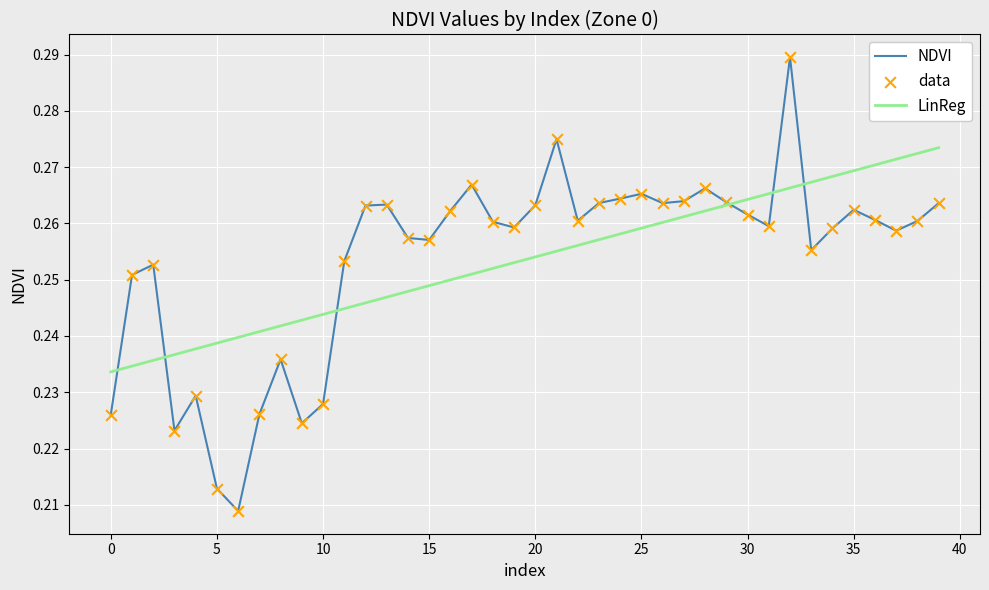

Which series has the largest range (max minus min)?

NDVI